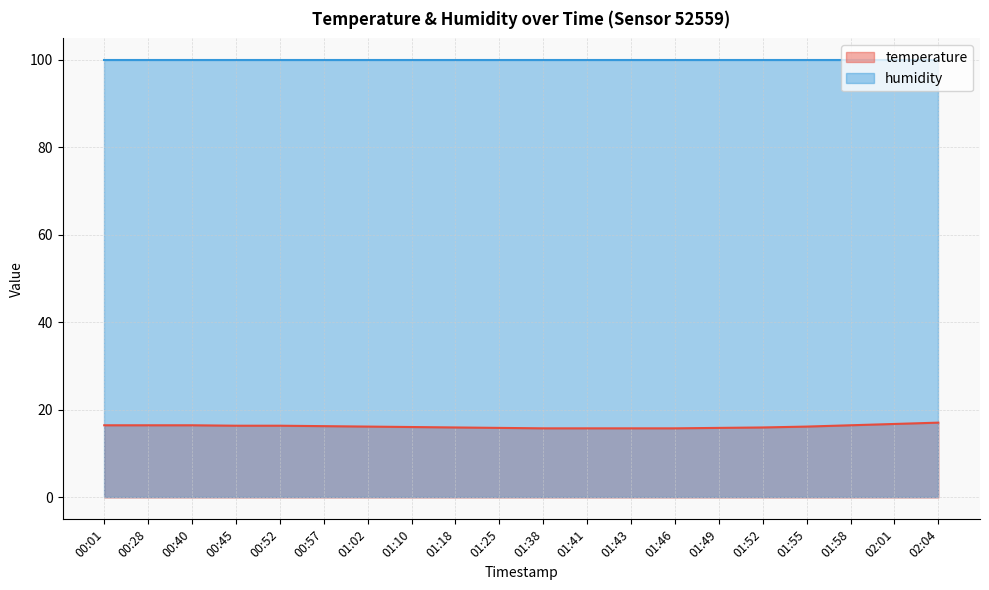

What is the value of the 17th point from the left?

16.2